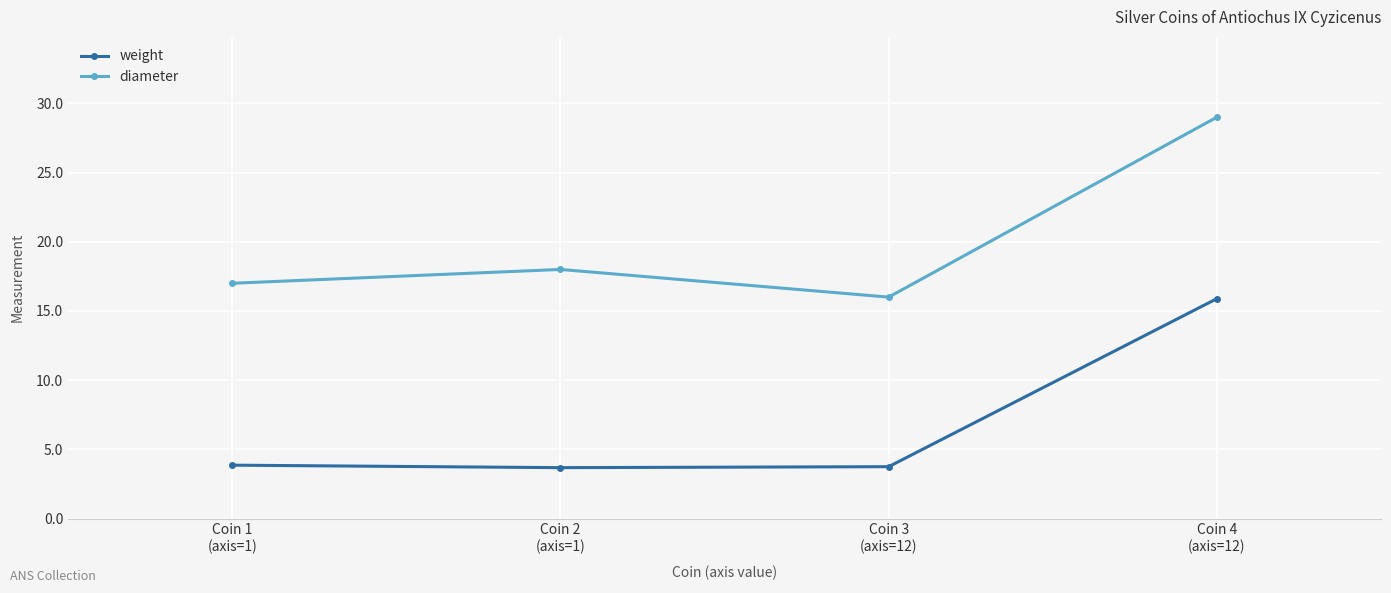

What is the label of the 3rd point from the left?

Coin 3
(axis=12)